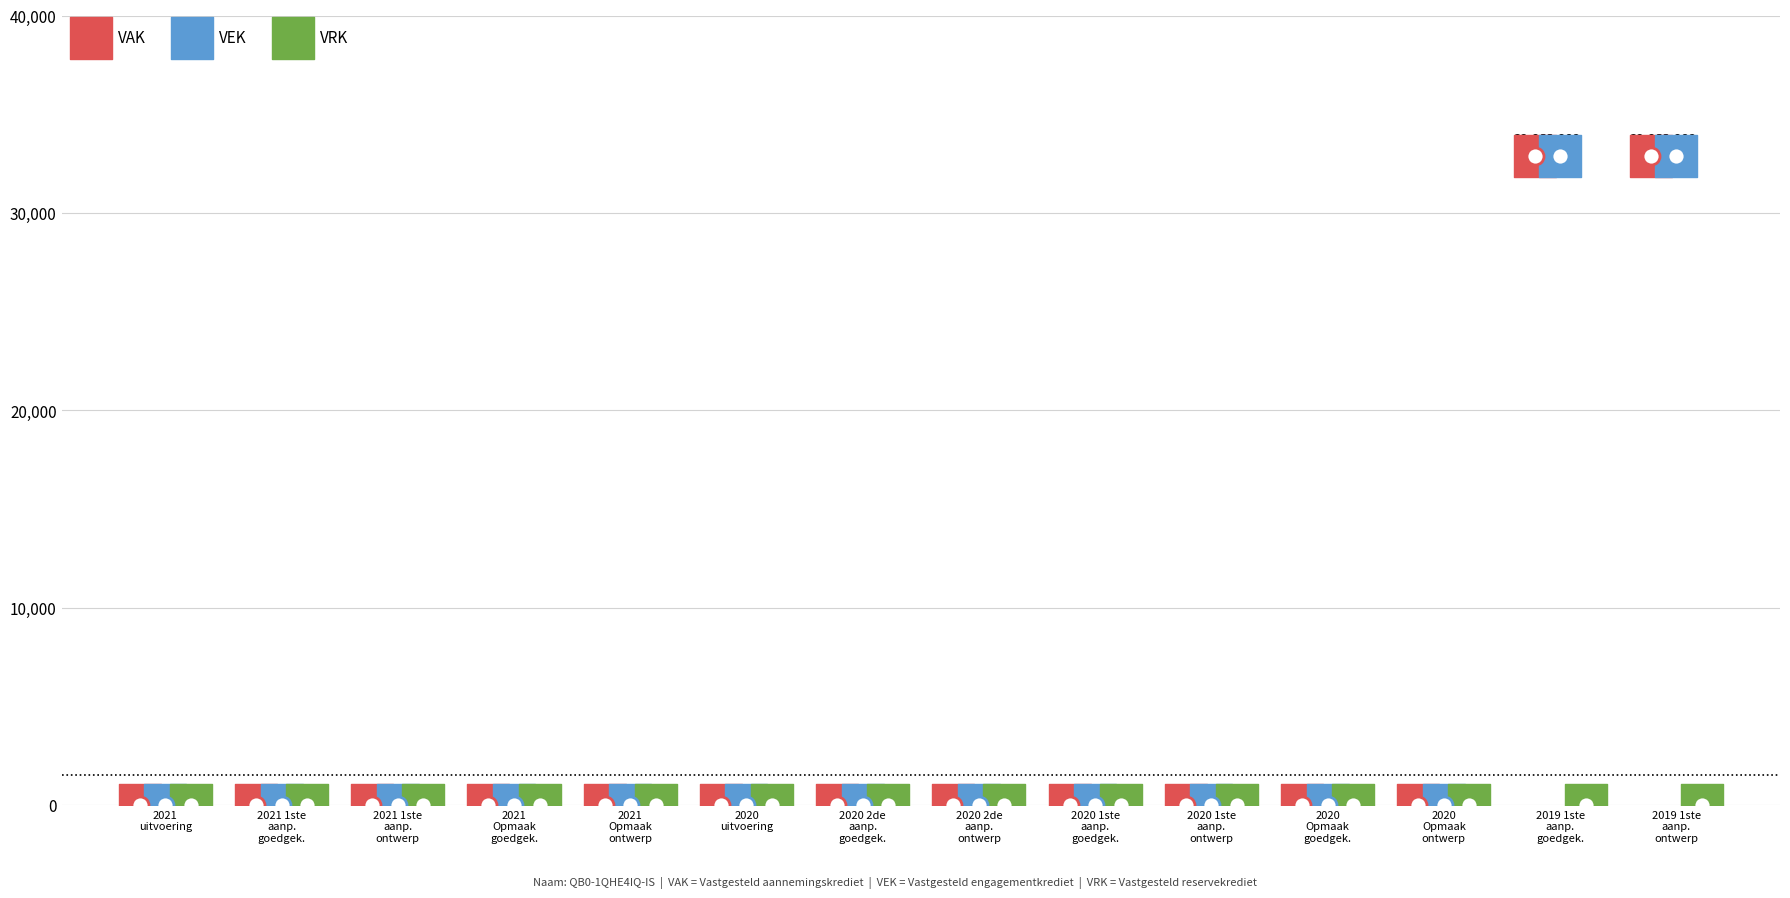

At which category is the sum across all series the highest?

2019 1ste
aanp.
goedgek.